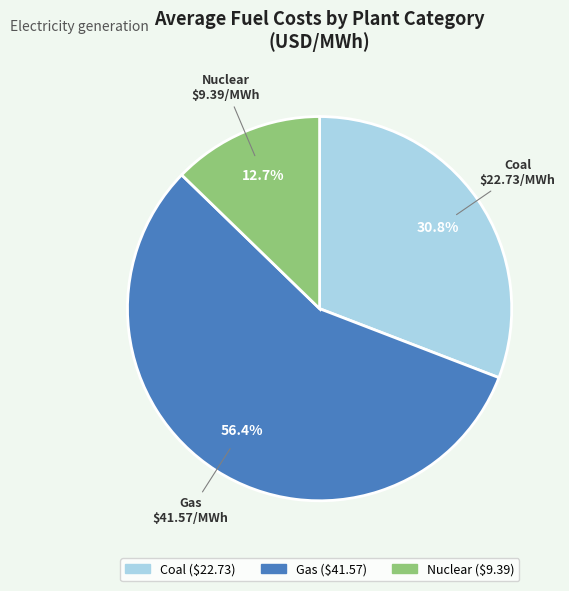

To the nearest percent, what is the difference between the largest and smallest slice percentages?

44%